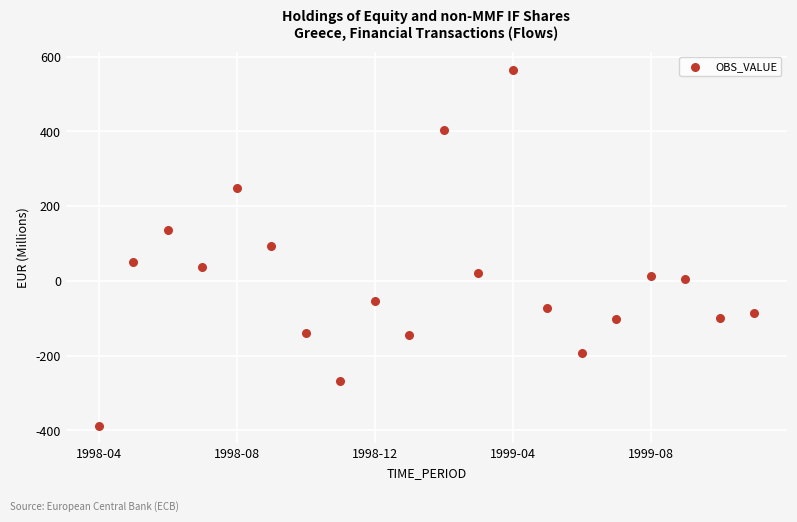

How many points are shown in the scatter plot?

20